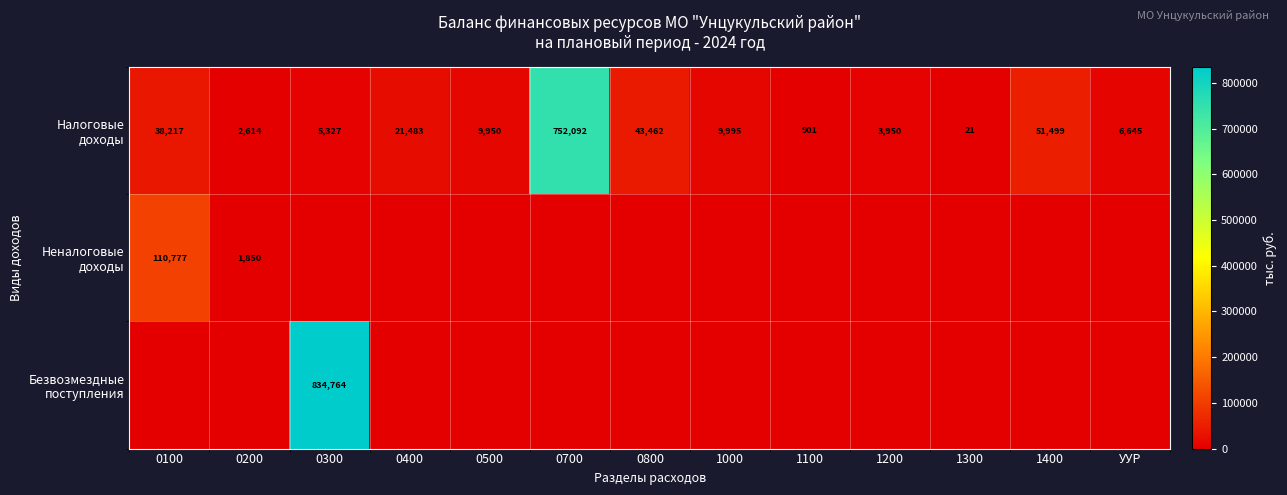

At which category is the sum across all series the highest?

0300